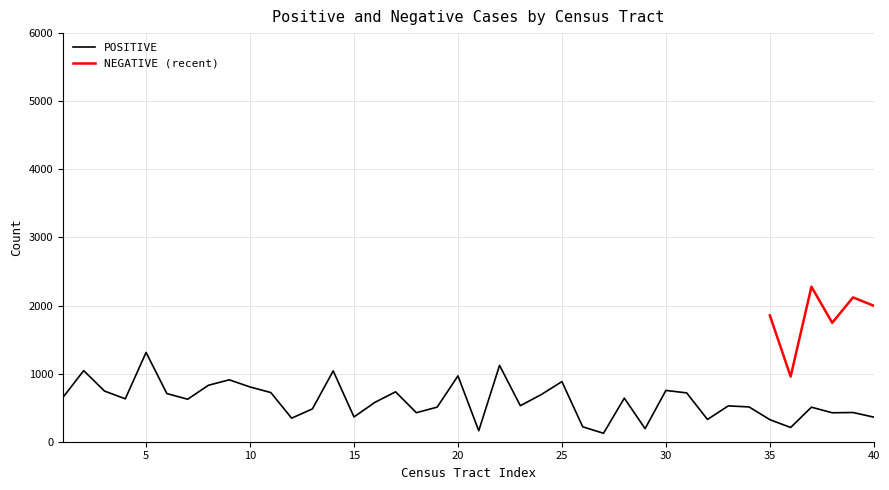

What is the value of the 26th point from the left?

219